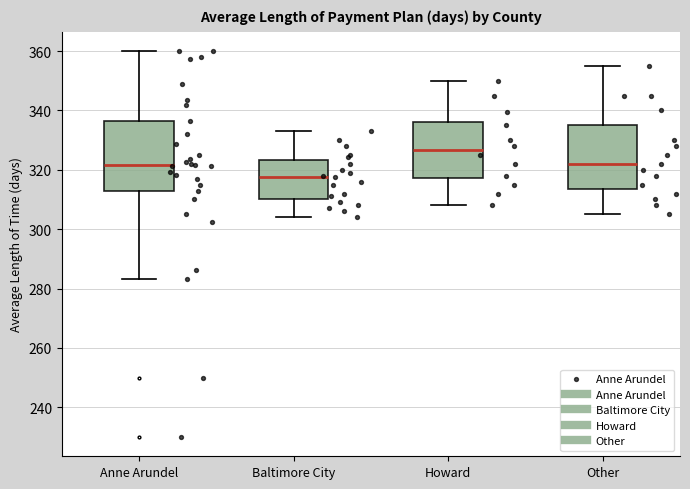

Reading left to right, transcribe this box plot: for each box, give where its median line is, the range the box spans, and where its two whiskers end, as read against the y-axis. The values are not printed on the chart, so give them approximately, as read against the axis.

Anne Arundel: median 322, box 312 to 336, whiskers 284 to 360
Baltimore City: median 318, box 310 to 324, whiskers 304 to 334
Howard: median 326, box 318 to 336, whiskers 308 to 350
Other: median 322, box 314 to 336, whiskers 306 to 356